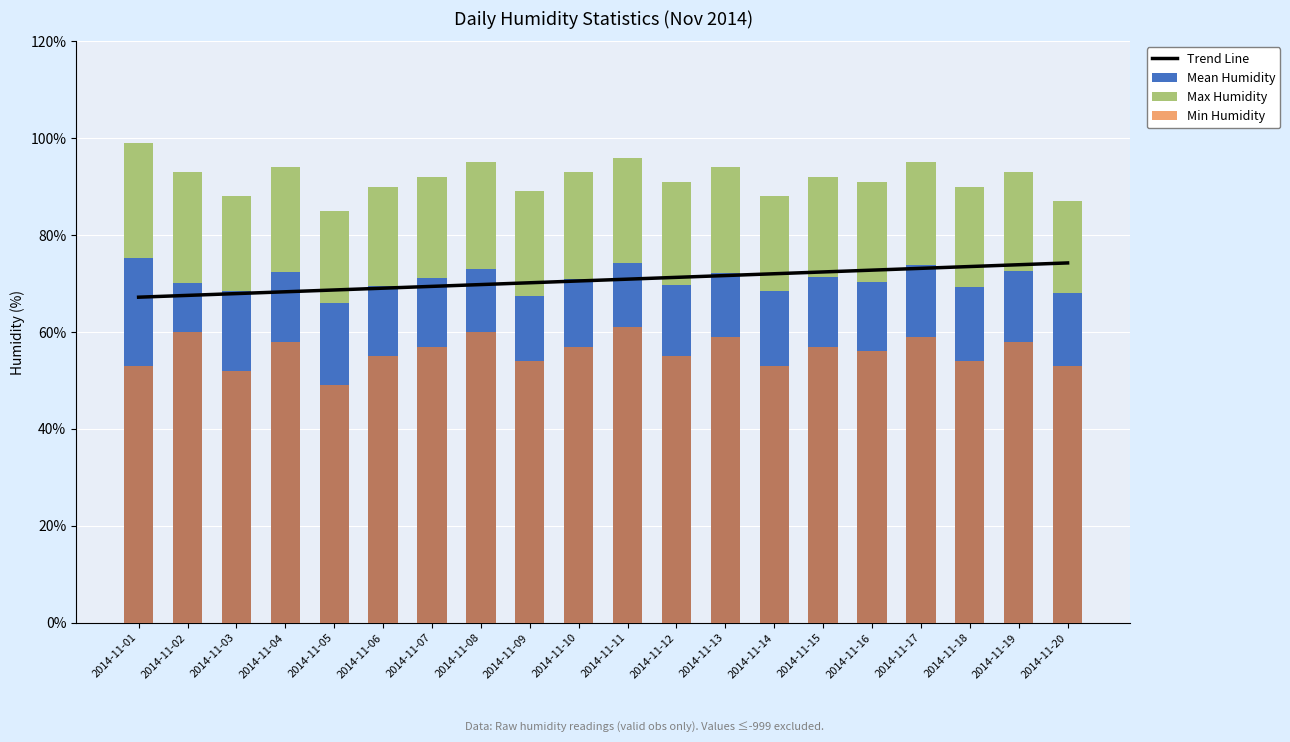

Is the value of Max Humidity at 2014-11-12 greater than the value of Mean Humidity at 2014-11-16?

No